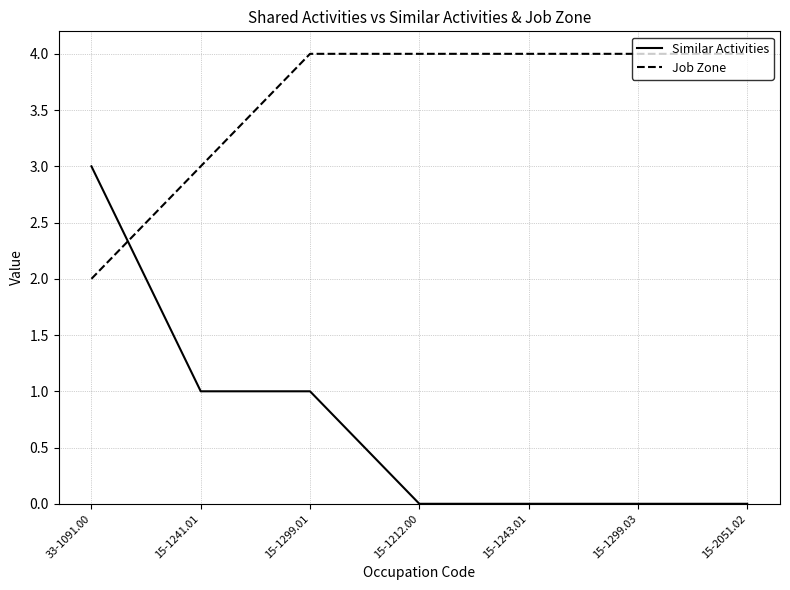

What is the average value of the Similar Activities series?

1